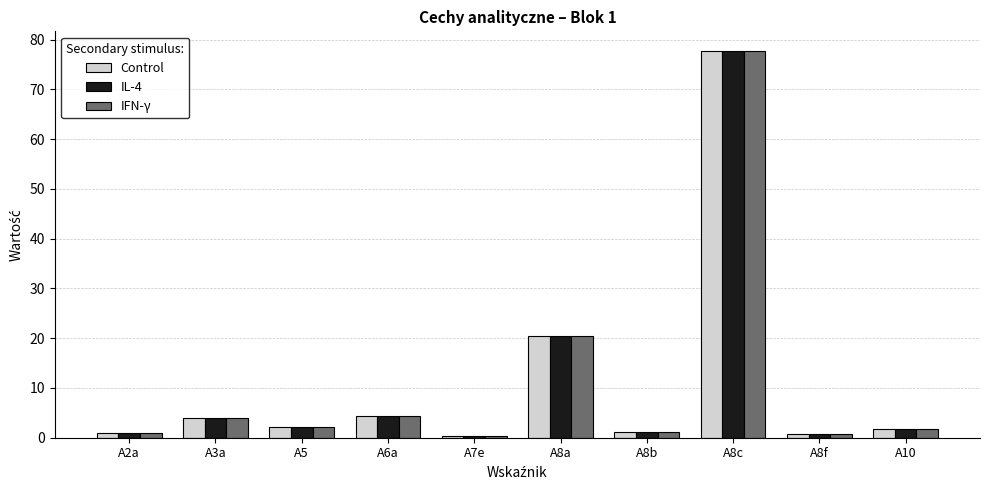

What is the greatest value displayed?

77.8